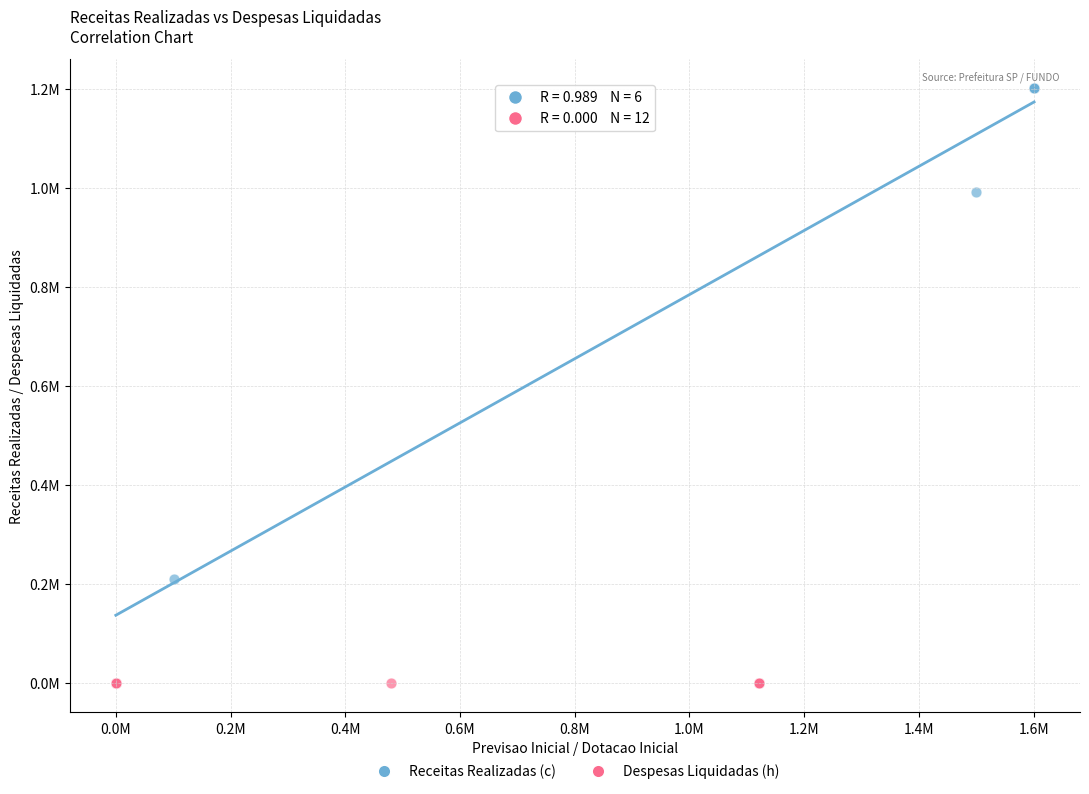

What are all the series names shown in the legend?

Receitas Realizadas (c), Despesas Liquidadas (h)